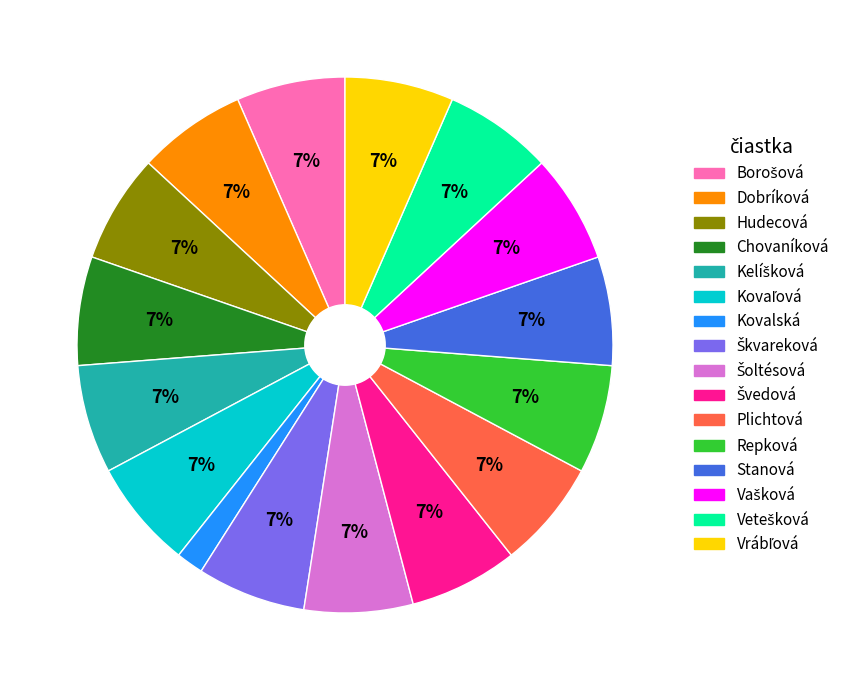

Is there any slice that represents more than half of the pie?

No